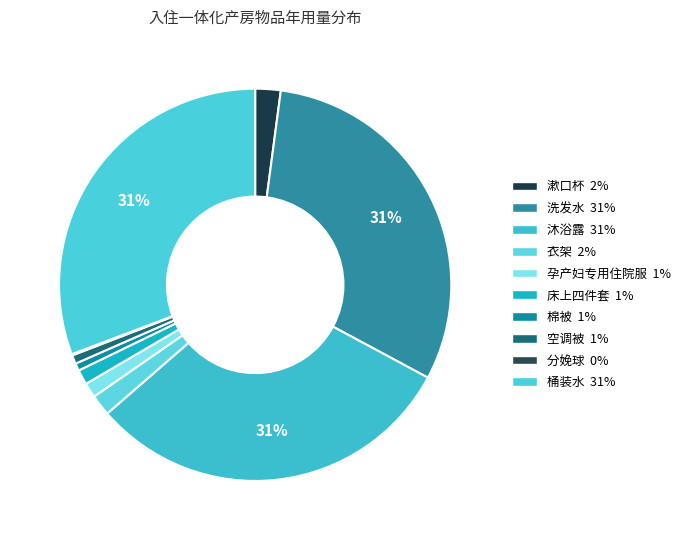

Which slice is the largest?

洗发水